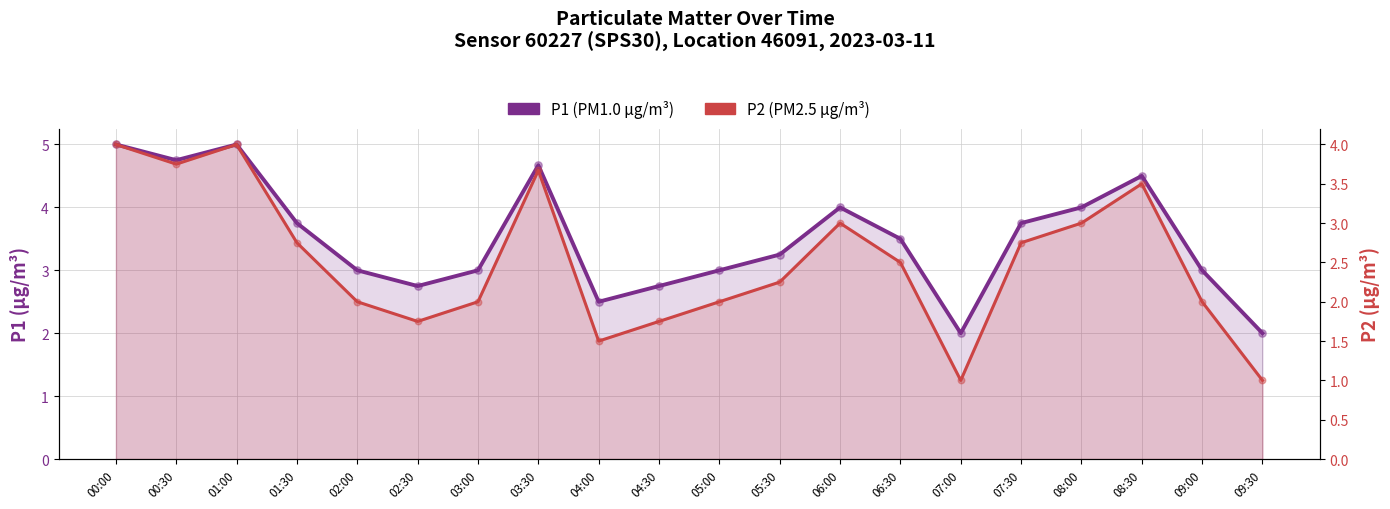

What are all the series names shown in the legend?

P1 (PM1.0 µg/m³), P2 (PM2.5 µg/m³)